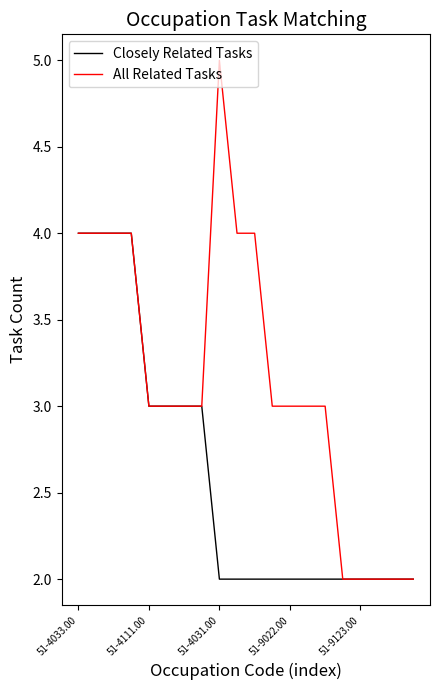

What is the highest value of the Closely Related Tasks series?

4